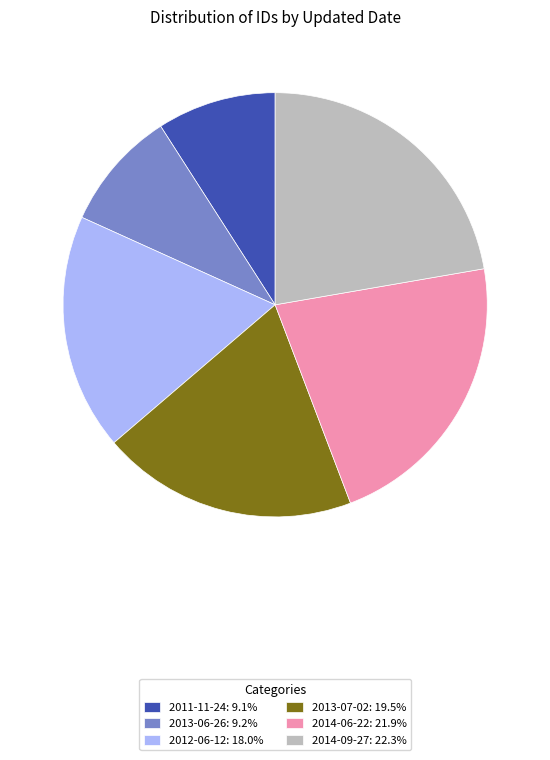

Combined, do 2011-11-24: 9.1% and 2013-06-26: 9.2% account for over 50%?

No